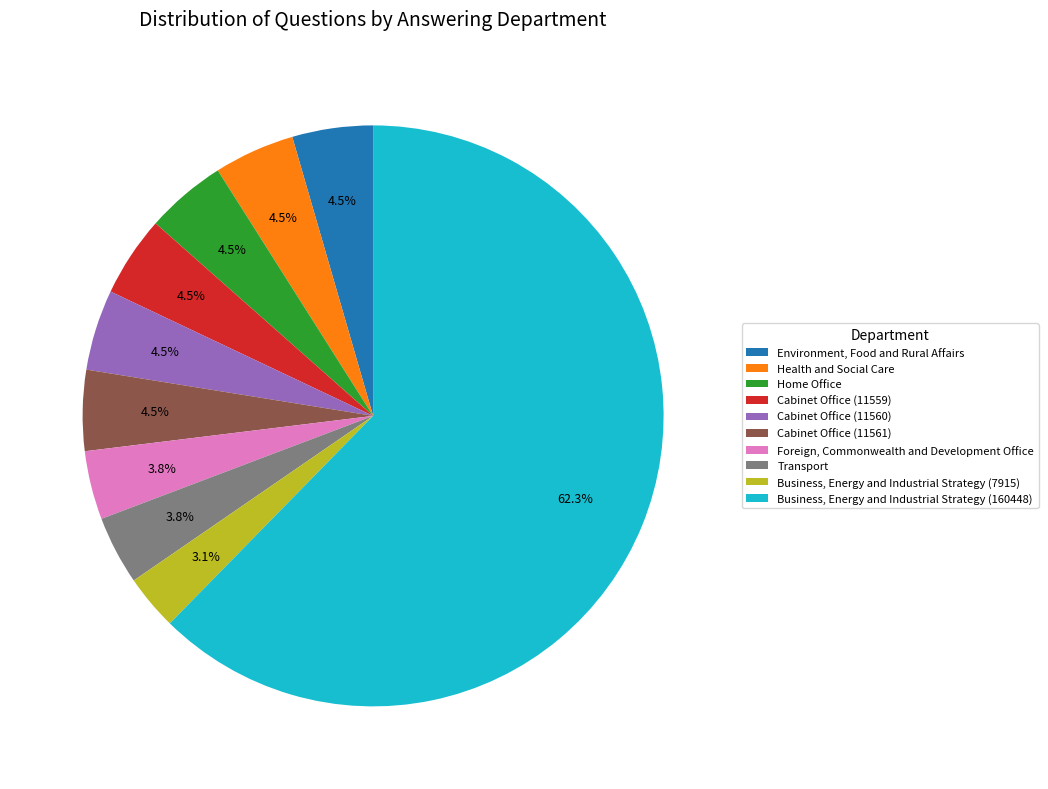

Does Business, Energy and Industrial Strategy (160448) represent more than half of the total?

Yes